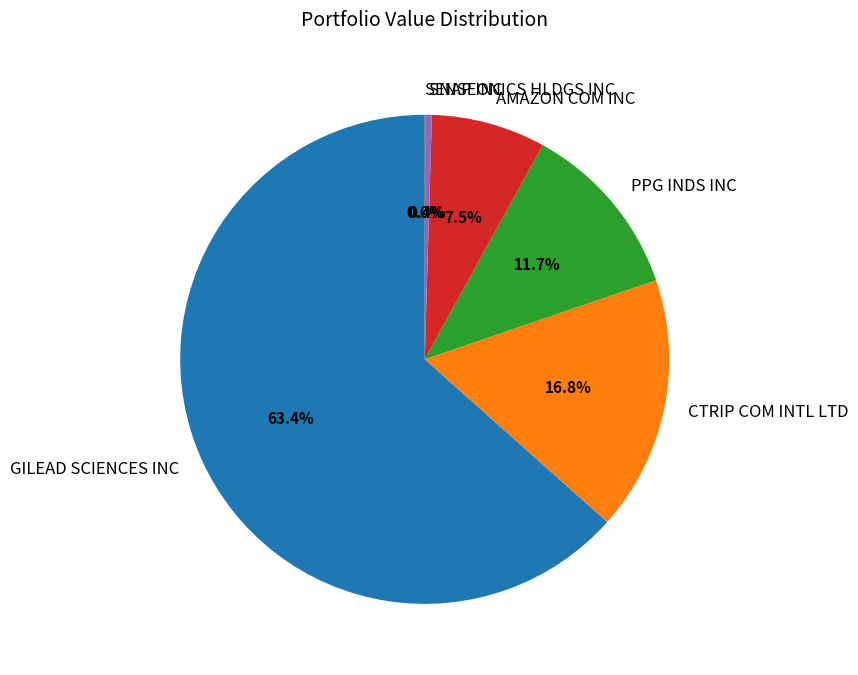

What is the ratio of the value at PPG INDS INC to the value at CTRIP COM INTL LTD?

0.7